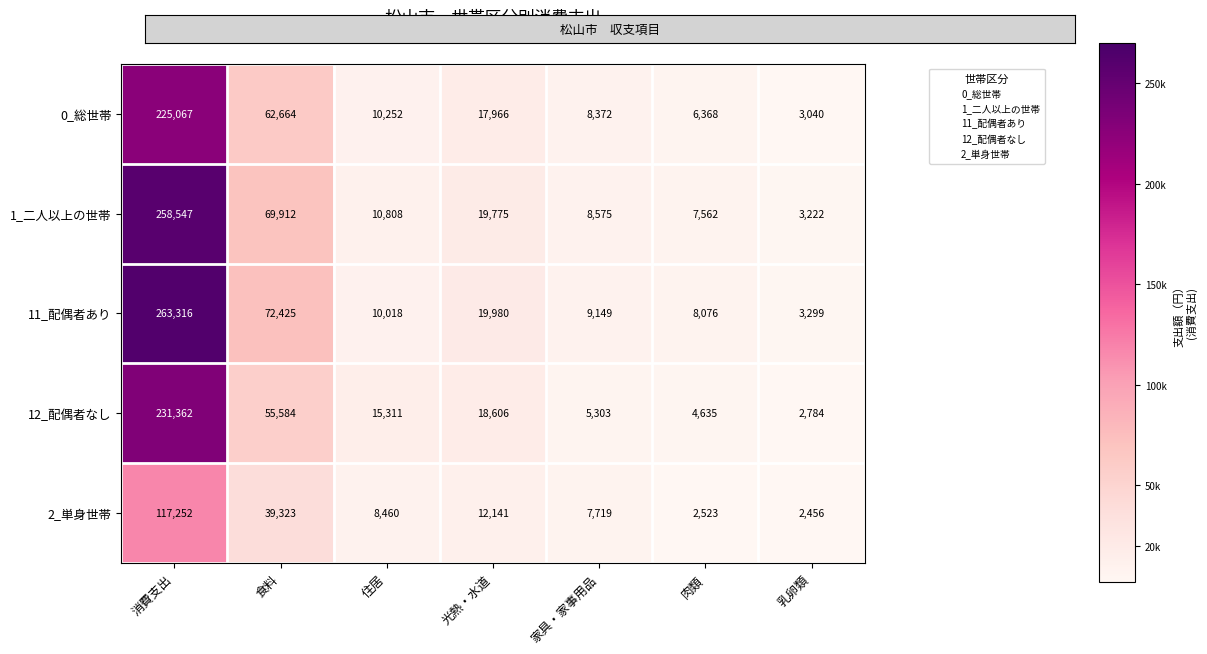

At which category does the chart reach its peak across all series?

消費支出